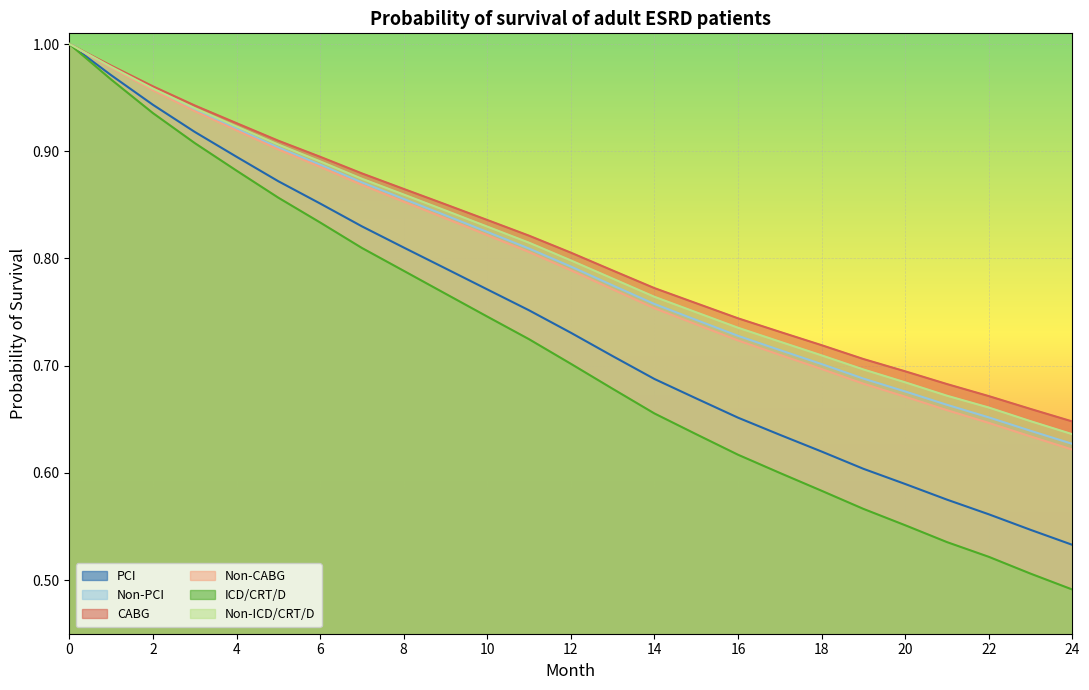

The Non-PCI series shows 0.4 at 23. True or false?

False